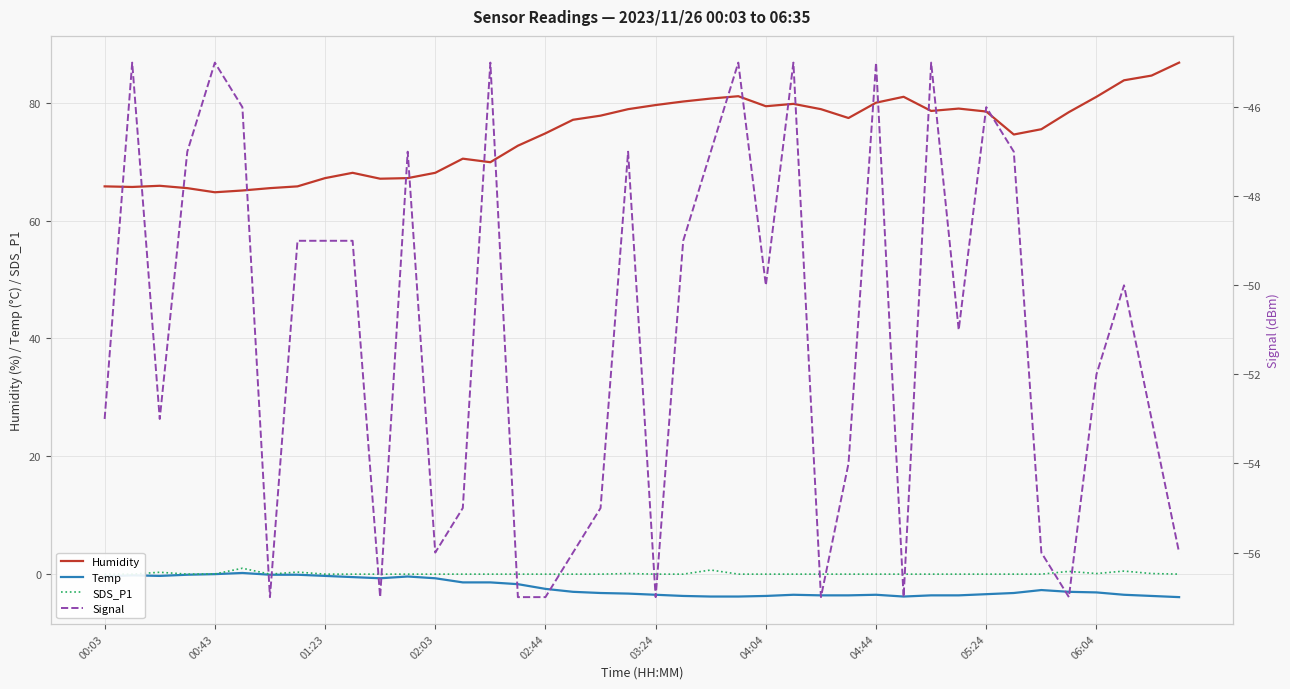

At which category is the sum across all series the highest?

23